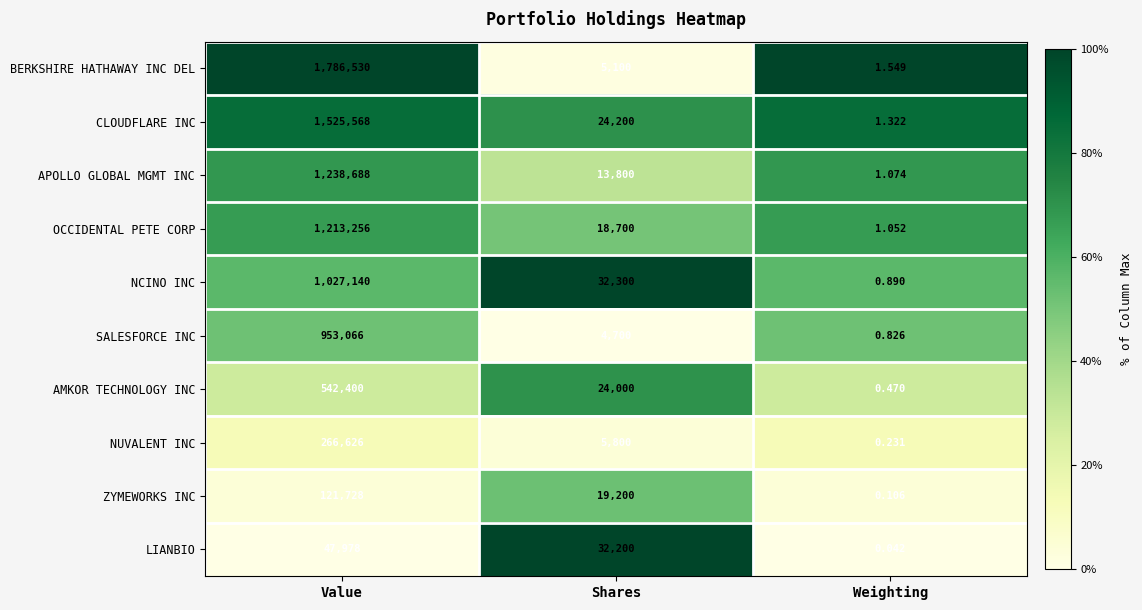

At Weighting, list the series in order from largest to smallest.

BERKSHIRE HATHAWAY INC DEL, CLOUDFLARE INC, APOLLO GLOBAL MGMT INC, OCCIDENTAL PETE CORP, NCINO INC, SALESFORCE INC, AMKOR TECHNOLOGY INC, NUVALENT INC, ZYMEWORKS INC, LIANBIO